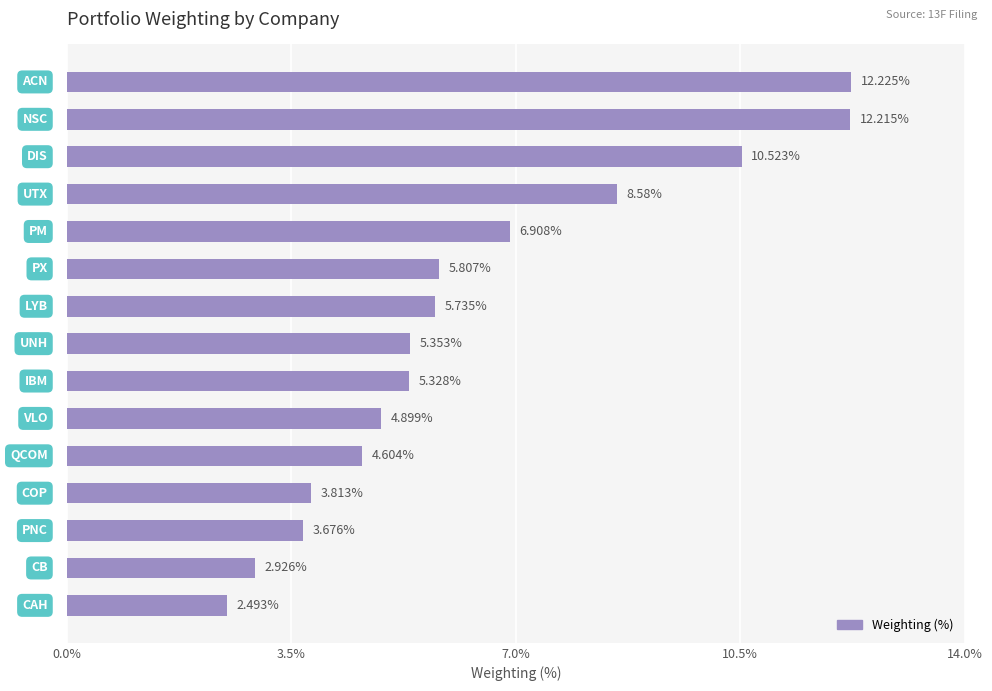

What is the sum of all values?

95.1